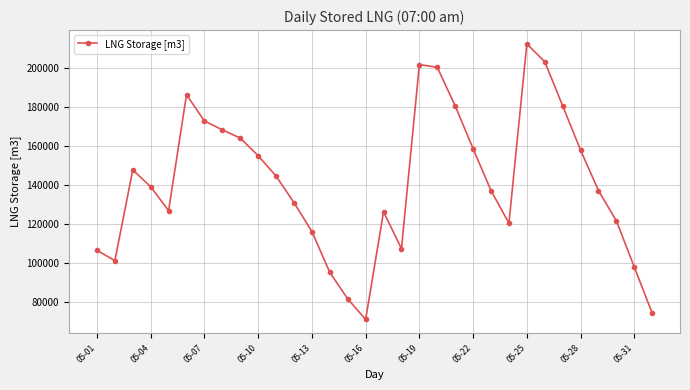

What is the minimum value shown in the chart?

70960.1